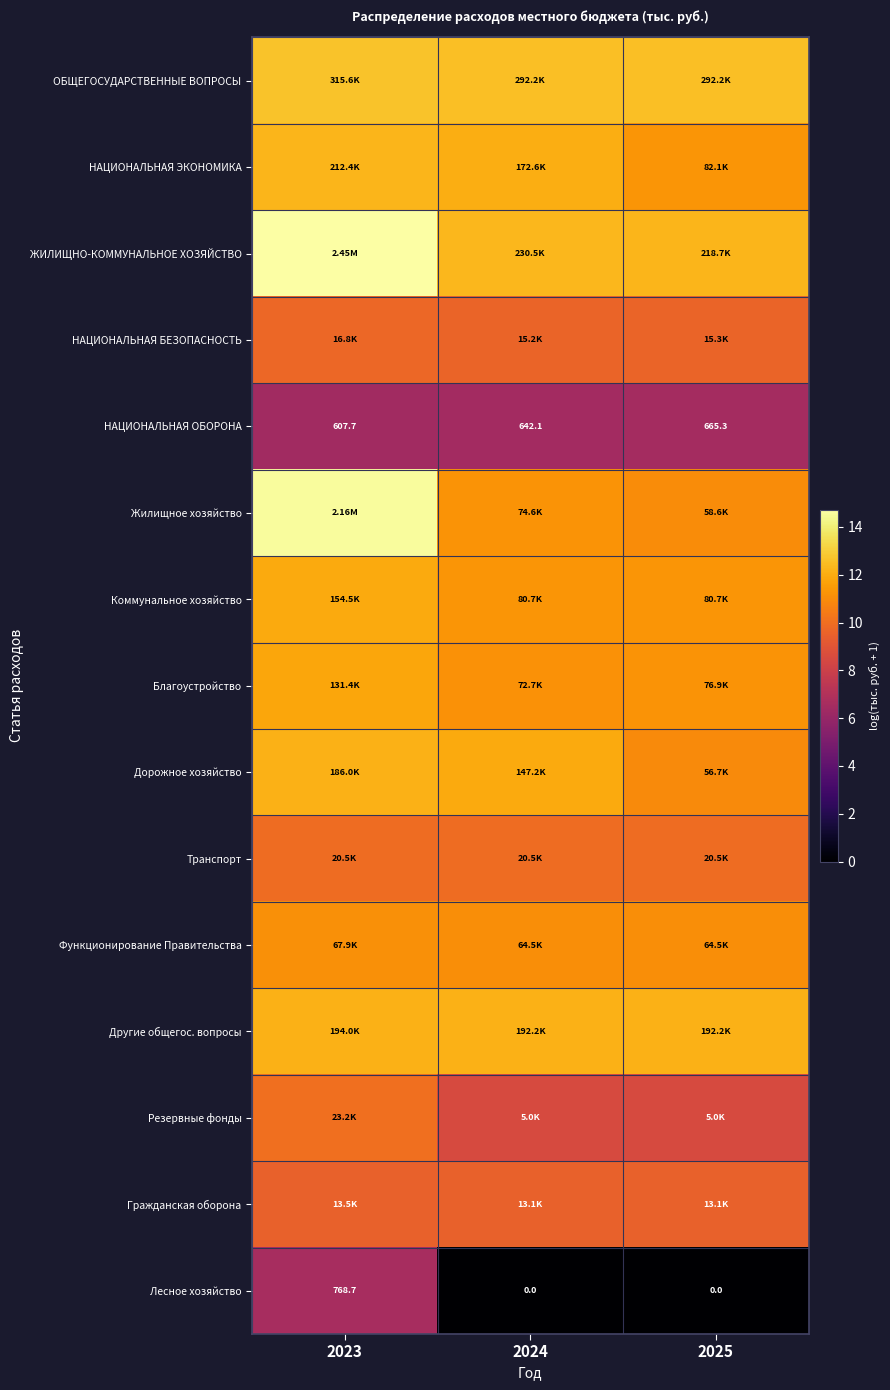

How many data points does each series have?

3